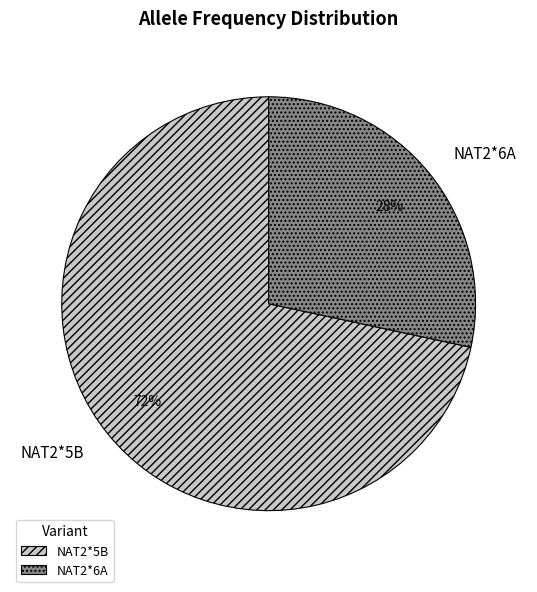

What is the majority slice?

NAT2*5B